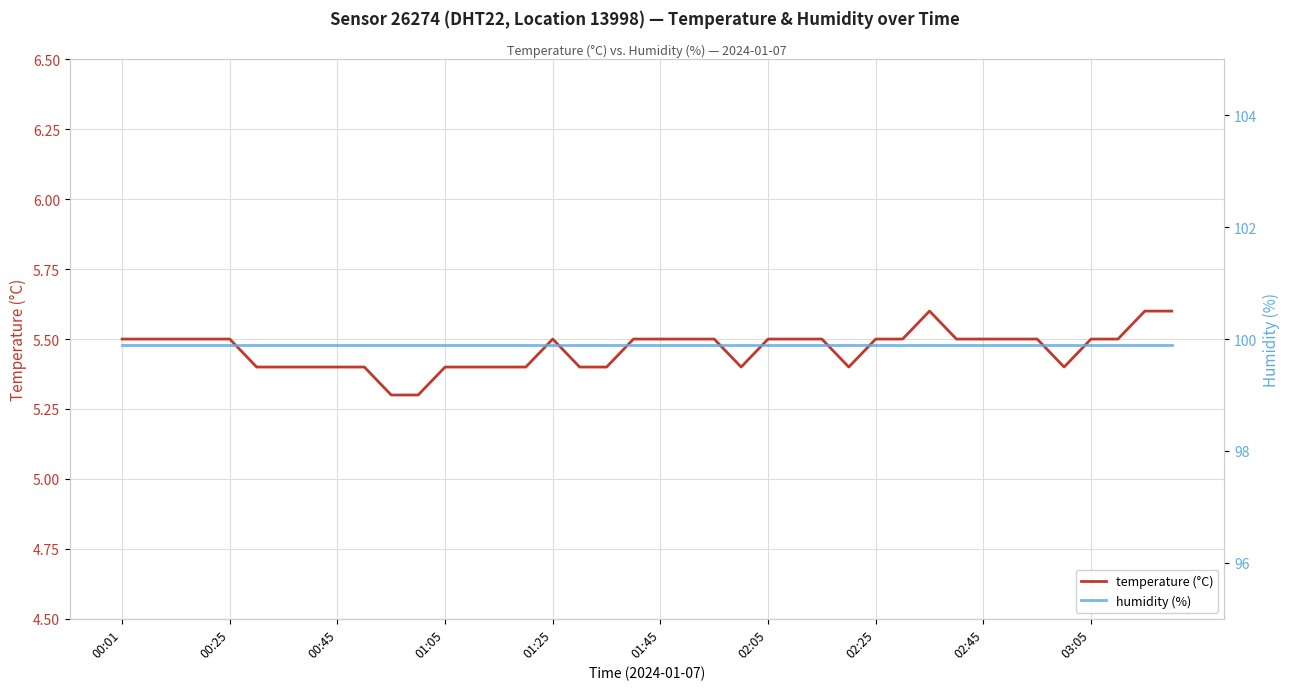

What is the minimum value for temperature (°C)?

5.3